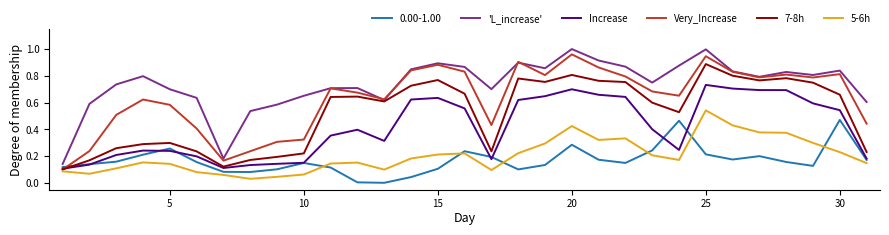

Is this an area chart (filled region under the line)?

No